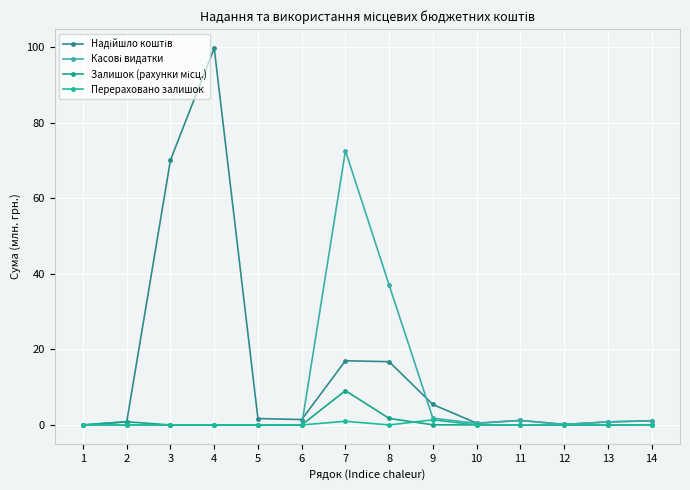

How many distinct data groups are displayed?

4